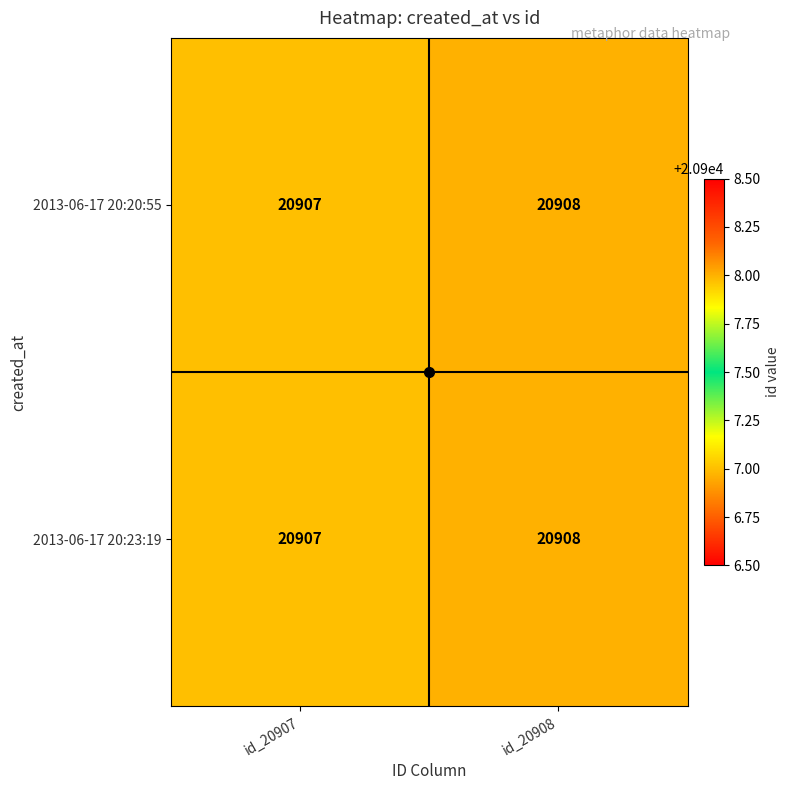

Where is 2013-06-17 20:23:19 nearest to the value 20907?

id_20907